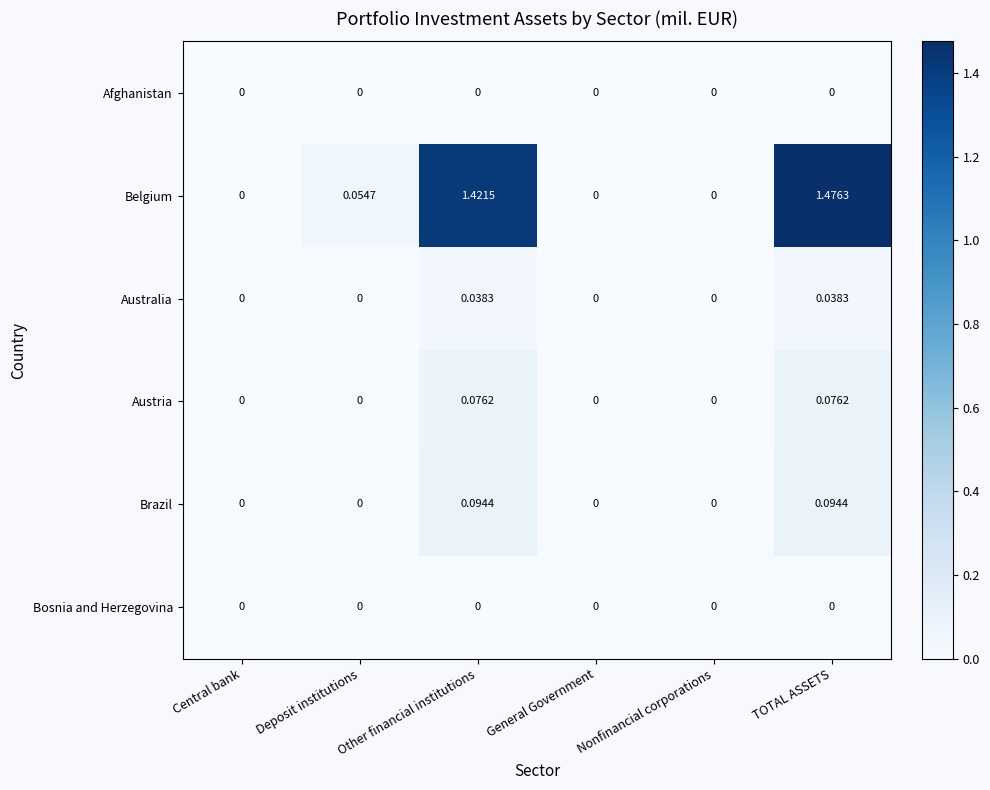

At which category is the sum across all series the highest?

TOTAL ASSETS